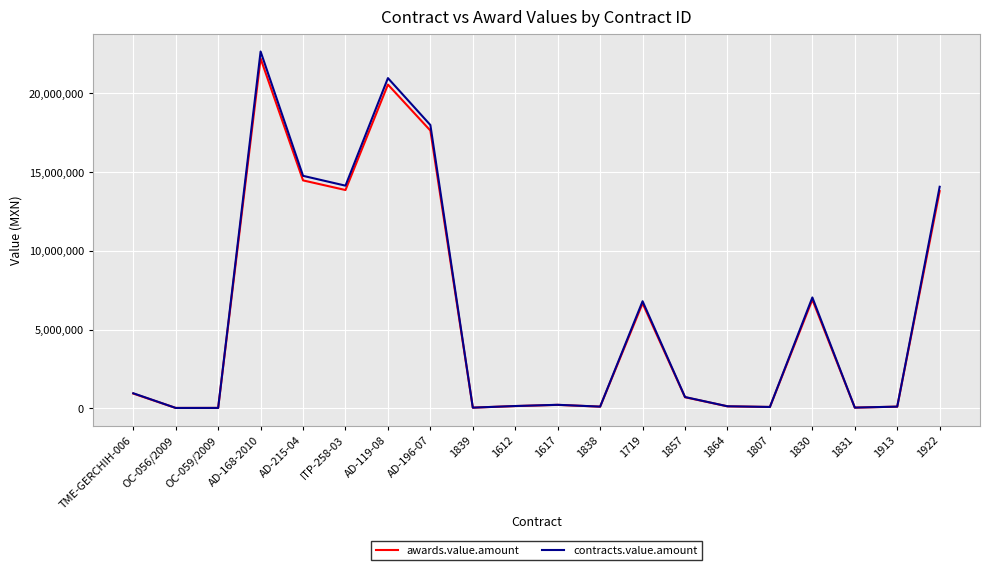

How many lines are shown in the chart?

2